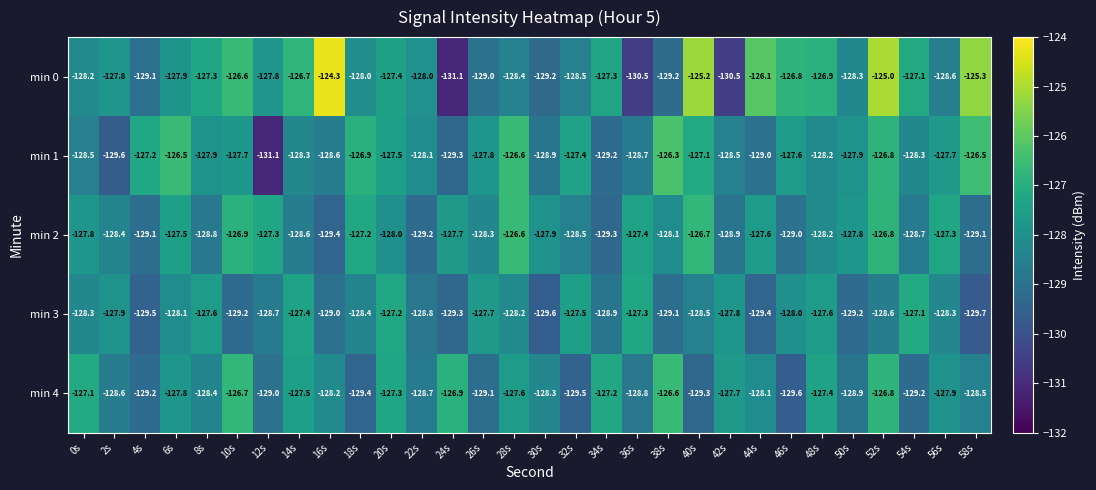

What is the total value across all series at 52s?

-634.0